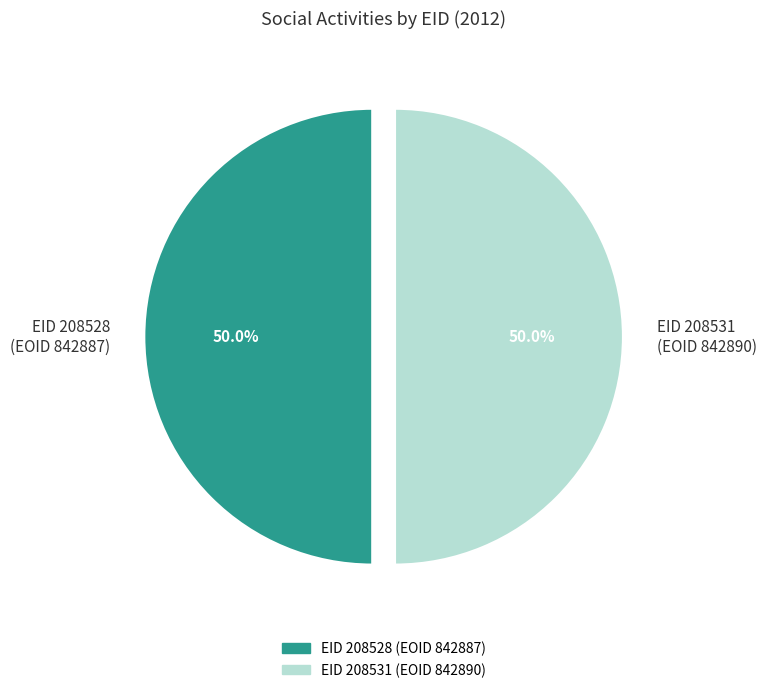

What percentage do EID 208528 (EOID 842887) and EID 208531 (EOID 842890) together represent?

100.0%